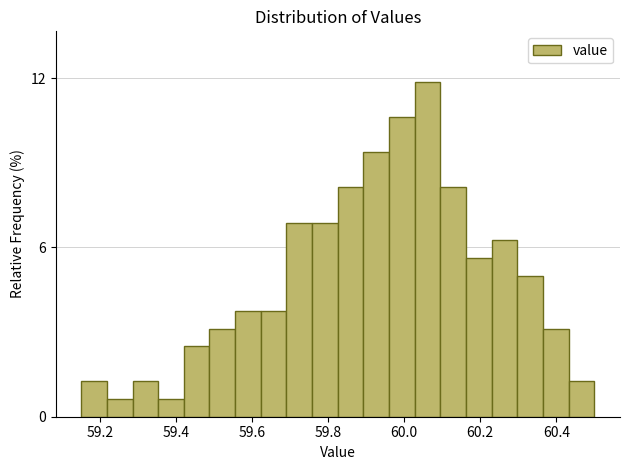

Around what value on the x-axis is the tallest bar? Give the approximate position of its centre, as read against the axis.

60.06